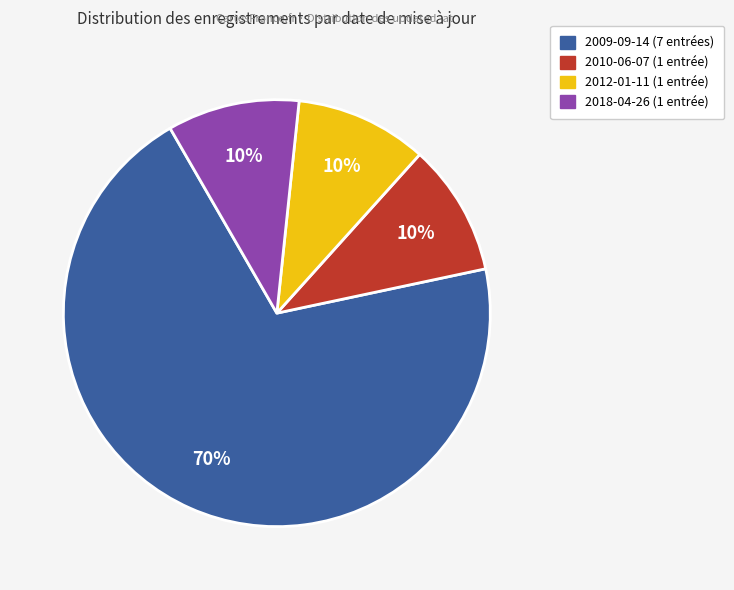

Is there a majority slice in this chart?

Yes